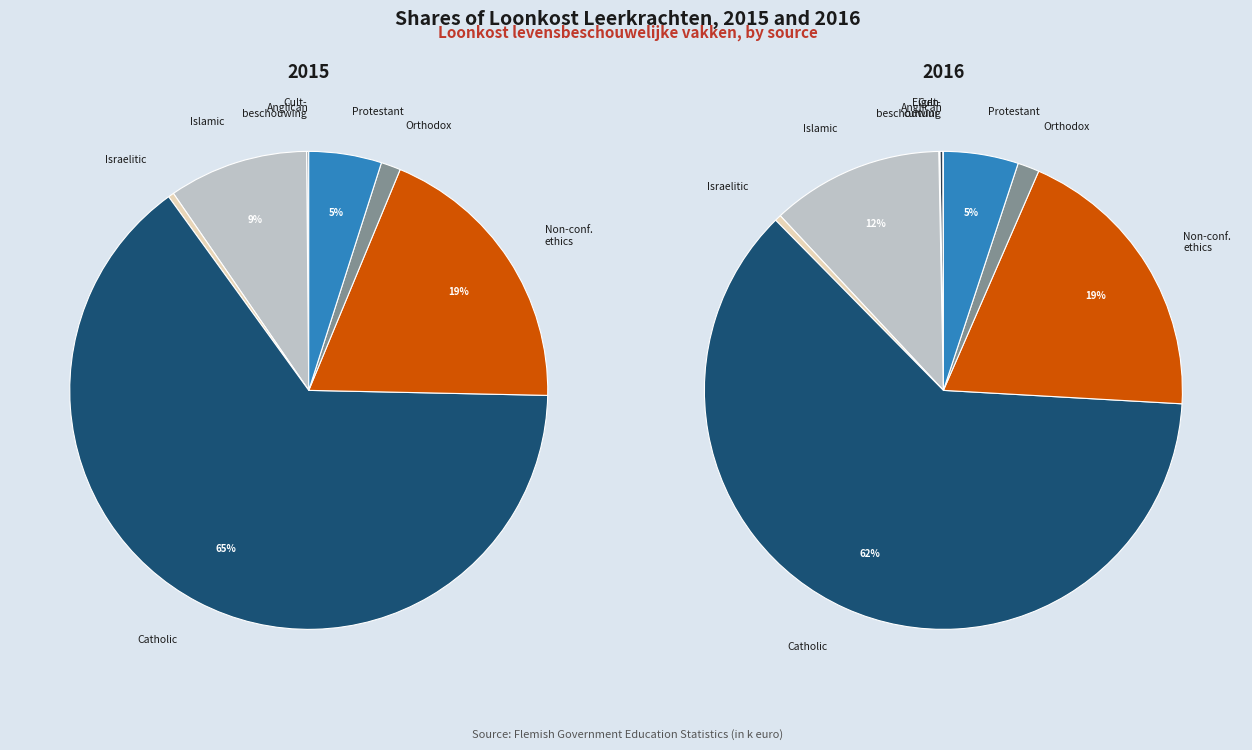

What is the largest slice in the pie chart?

KATHOLIEKE GODSDIENST